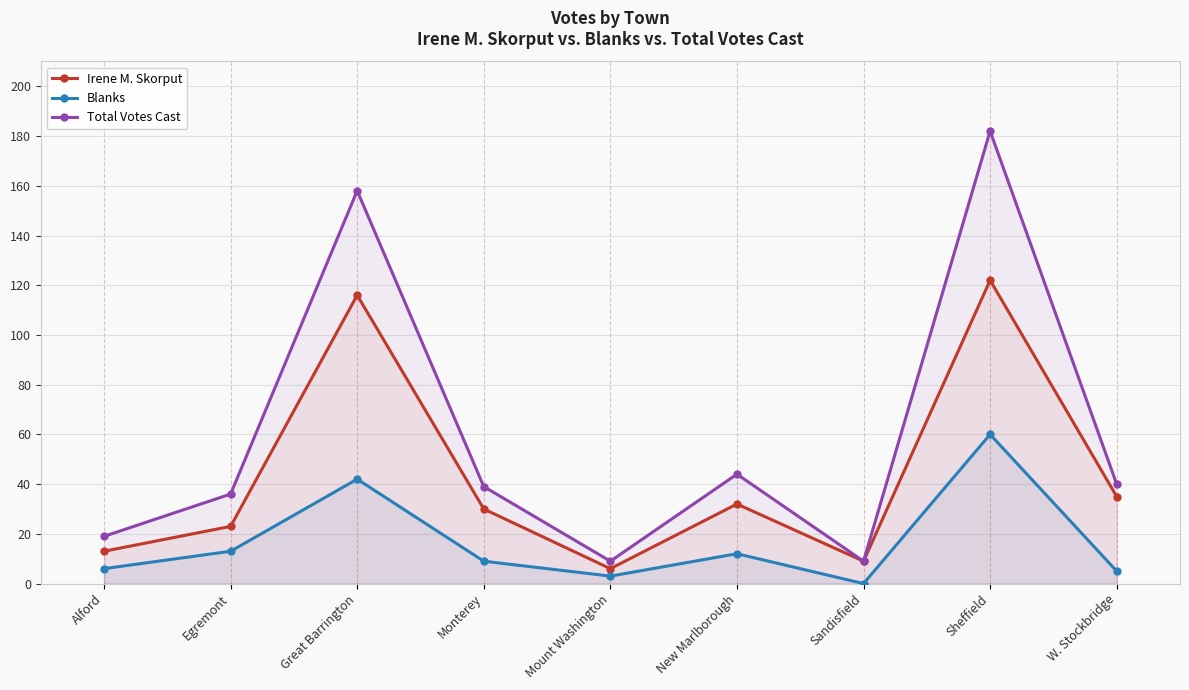

True or false: Irene M. Skorput has a value of 6 at Alford.

False